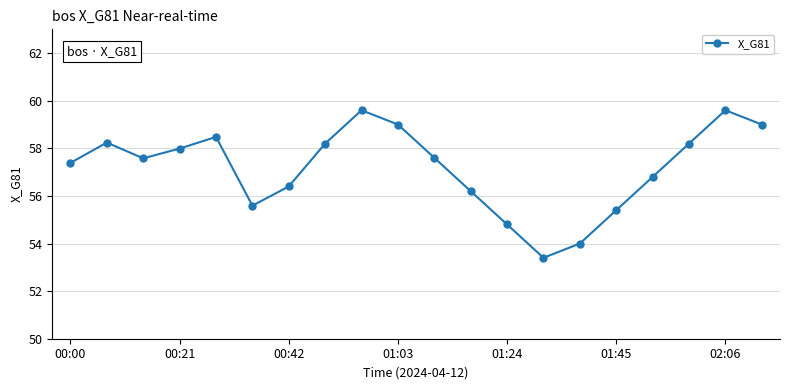

What is the smallest value displayed?

53.4